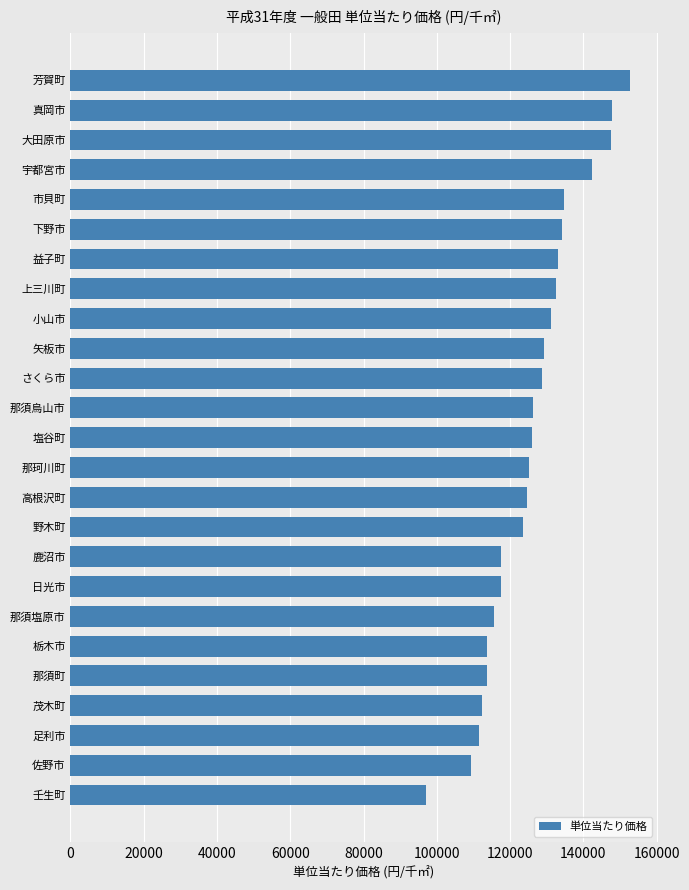

Which label corresponds to the largest value in the chart?

芳賀町